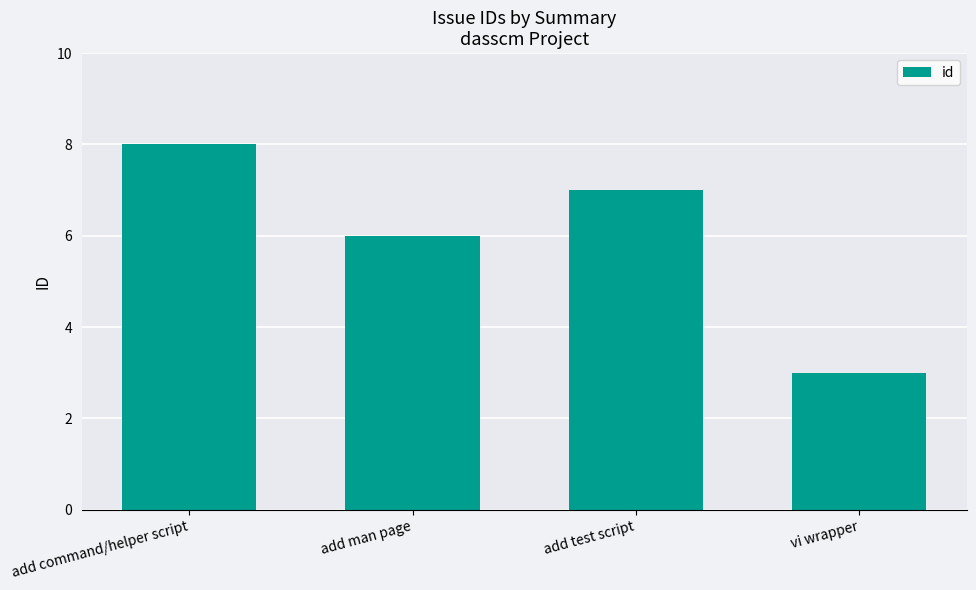

At which label is the value closest to 5?

add man page